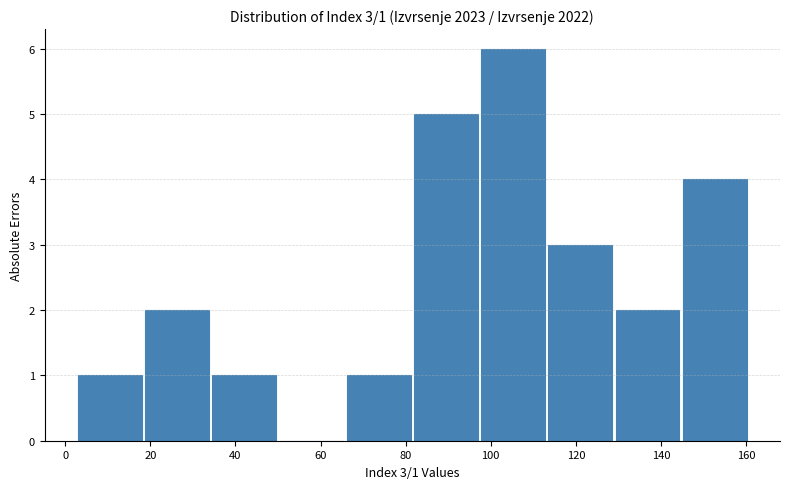

Which range on the x-axis has the tallest bar?

98 to 114